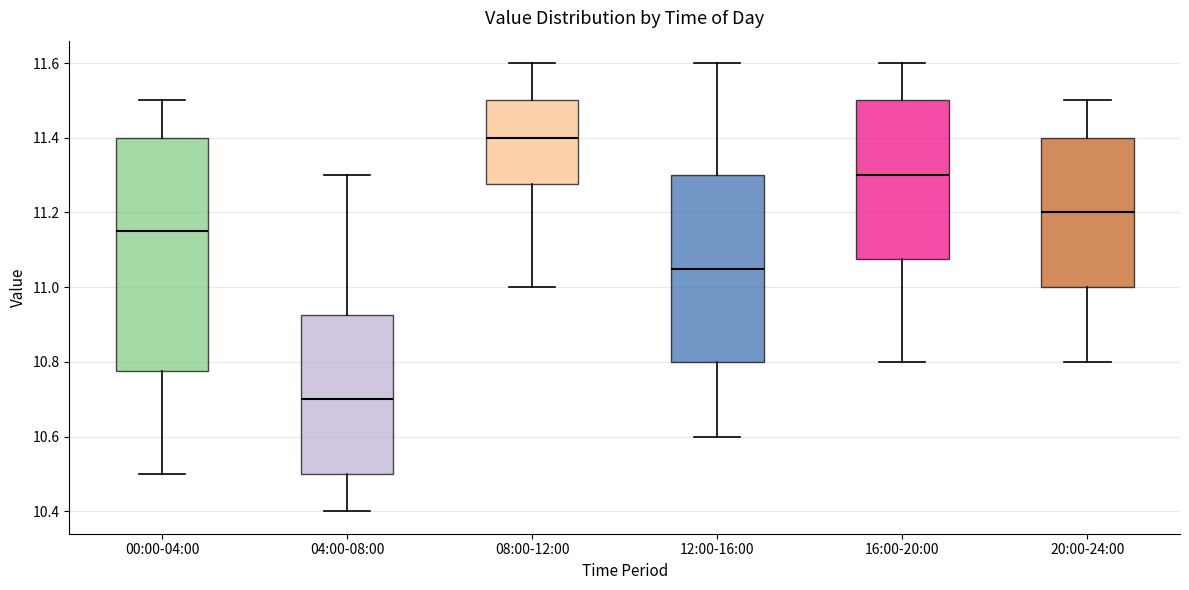

Which box is the tallest, from its lower edge to its upper edge?

00:00-04:00